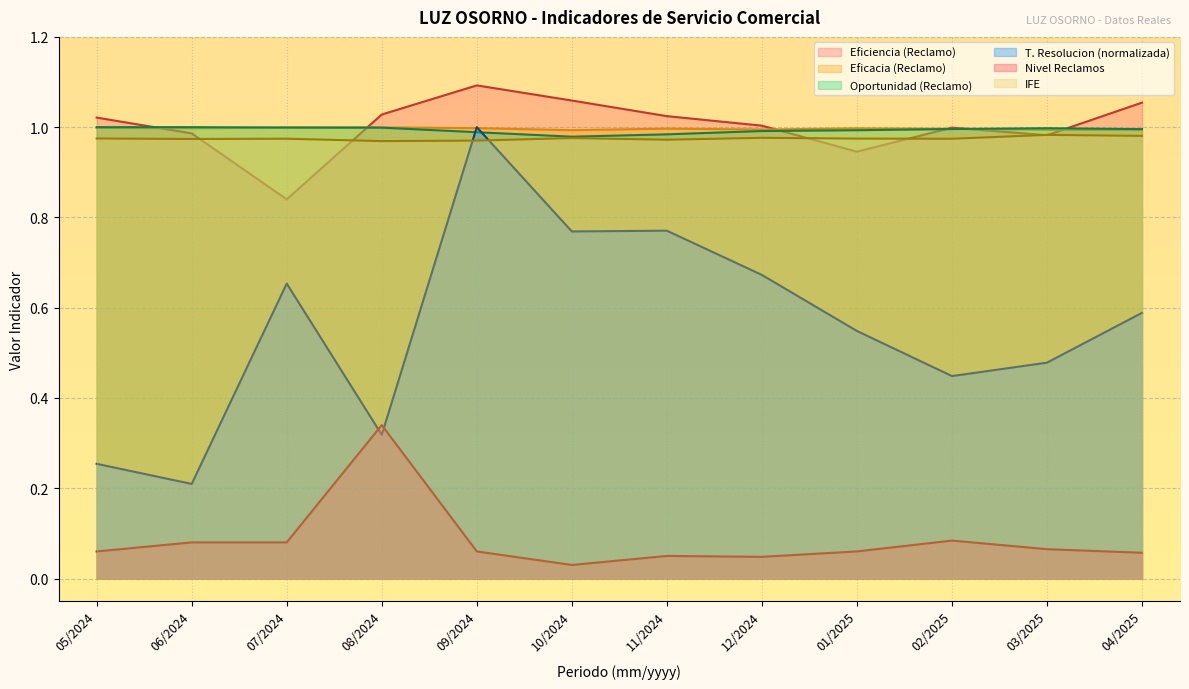

True or false: Eficacia (Reclamo) has a value of 0.5 at 09/2024.

False